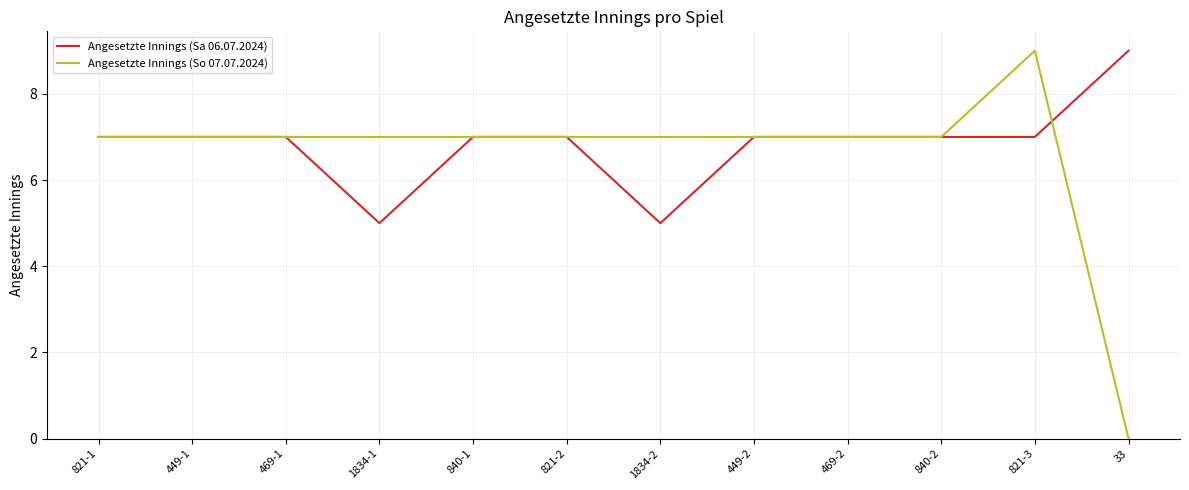

The value of Angesetzte Innings (Sa 06.07.2024) at 1834-2 is 5. True or false?

True